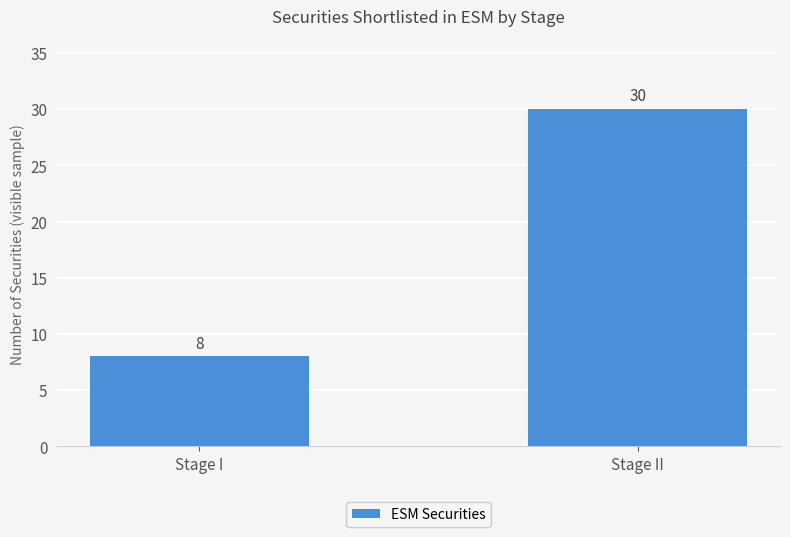

Between Stage II and Stage I, which is larger?

Stage II